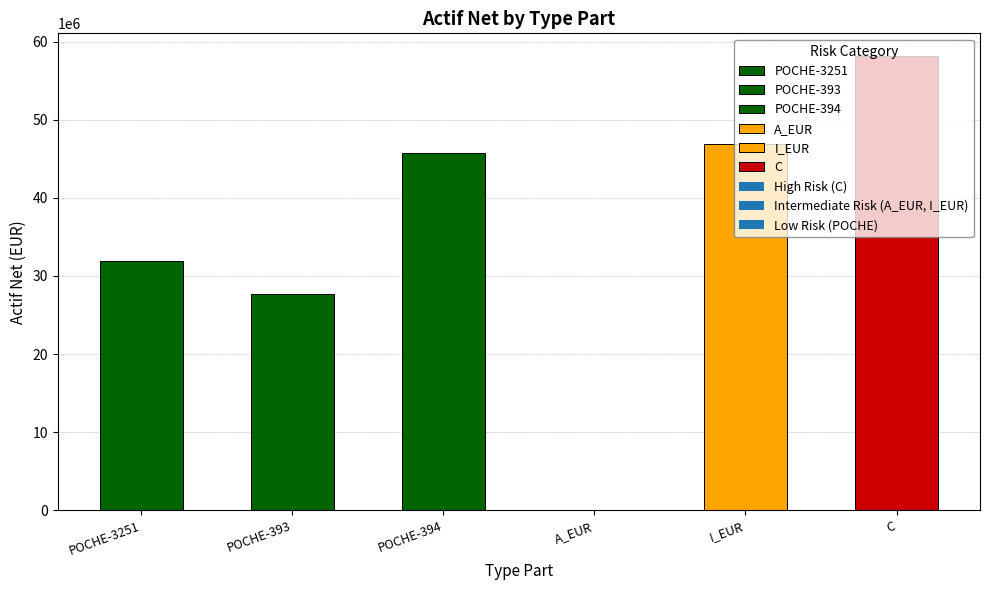

Reading left to right, transcribe all the data shown in this chart.

POCHE-3251=31923618.2	POCHE-393=27630887.6	POCHE-394=45742695.9	A_EUR=57625.0	I_EUR=46874237.5	C=58170363.4